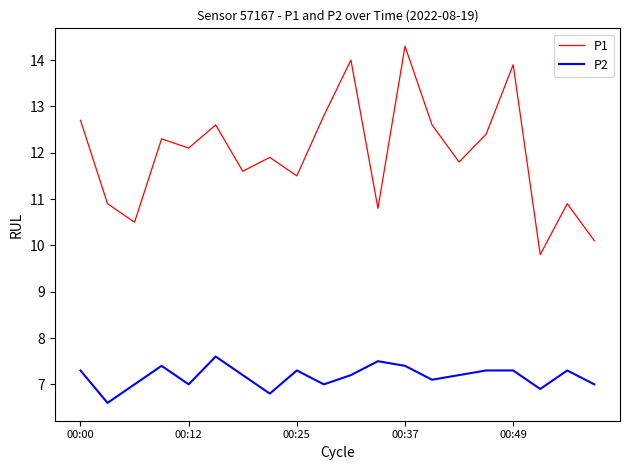

Which series has the largest range (max minus min)?

P1